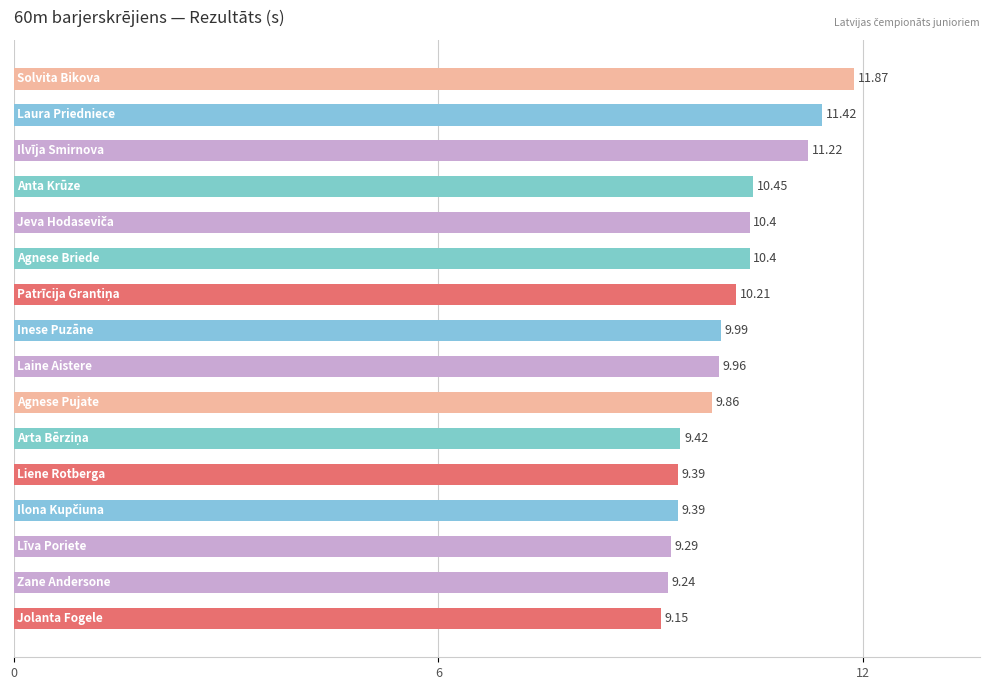

What is the difference between the maximum and minimum values?

2.7